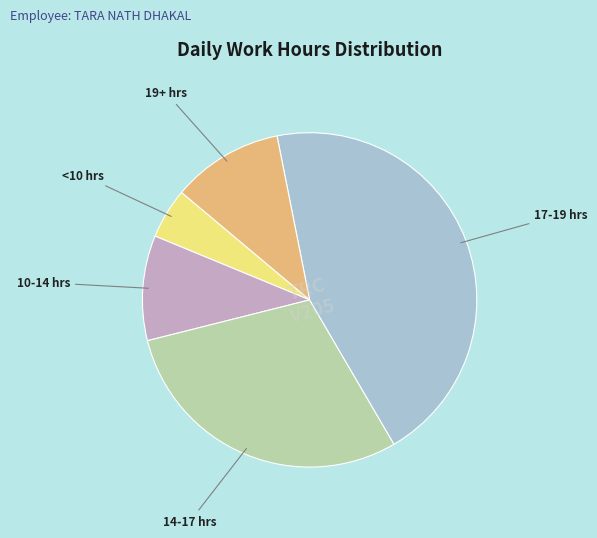

Count the number of slices in the pie.

5